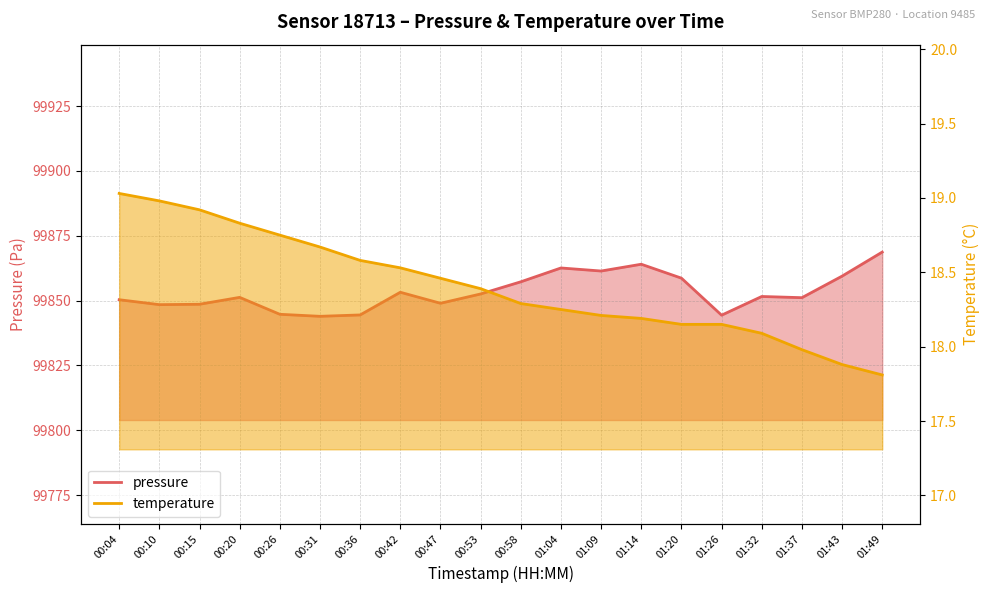

At how many categories does at least one series exceed 90160?

20